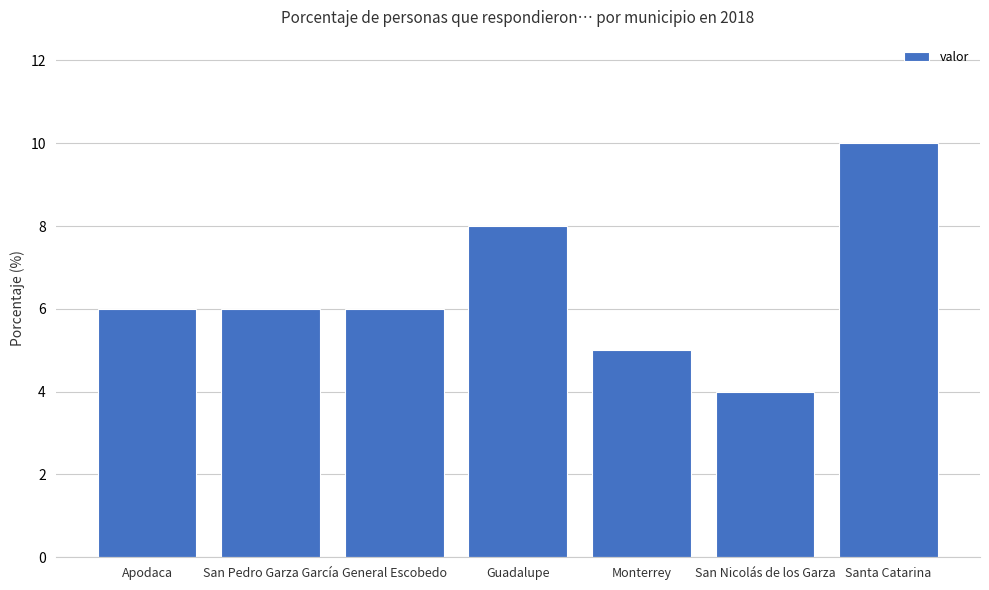

Is it true that the value at Santa Catarina is 10?

True